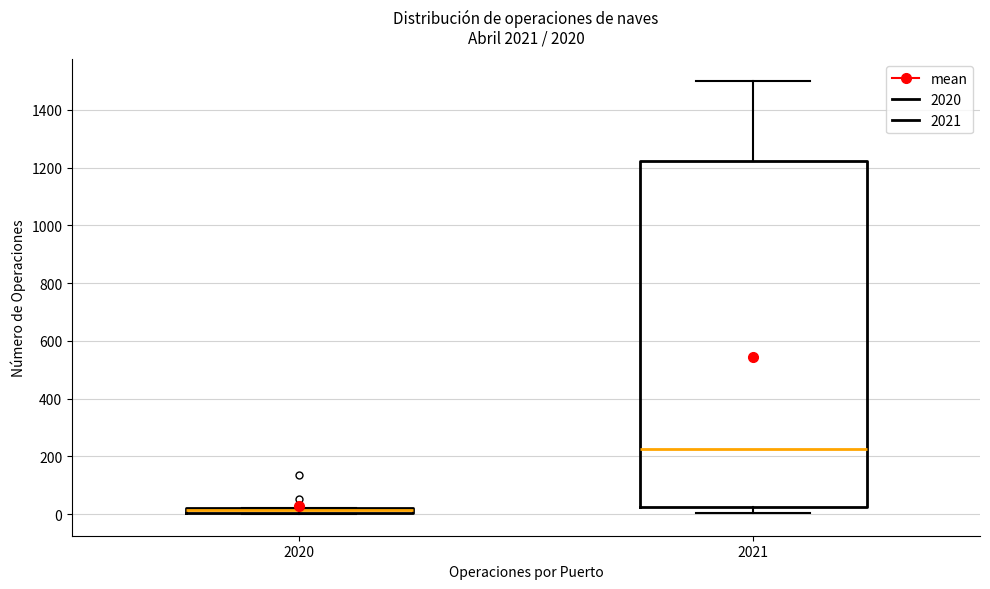

Which box is the tallest, from its lower edge to its upper edge?

2021